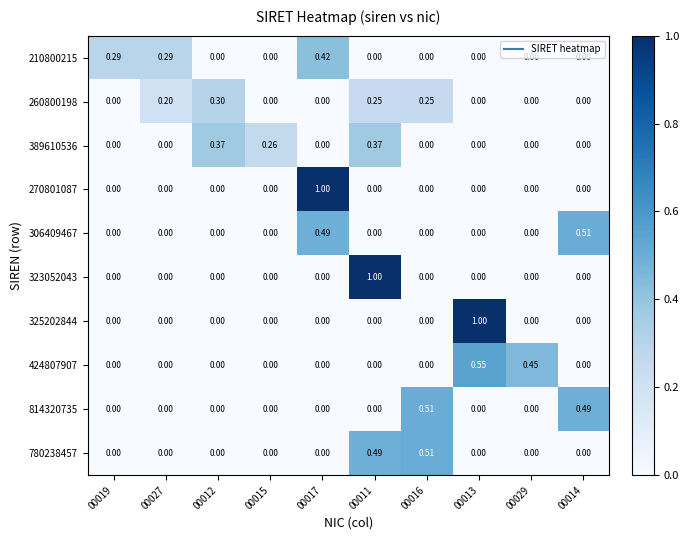

How many categories are shown in the chart?

10